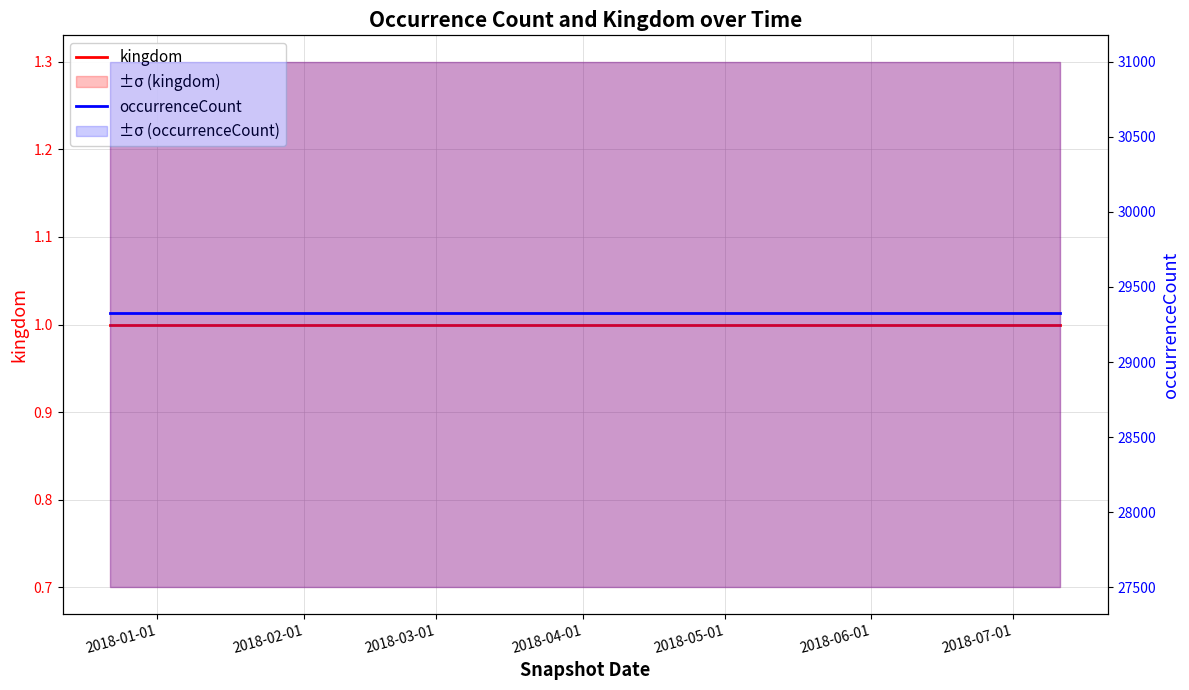

Which series has the widest spread of values?

kingdom